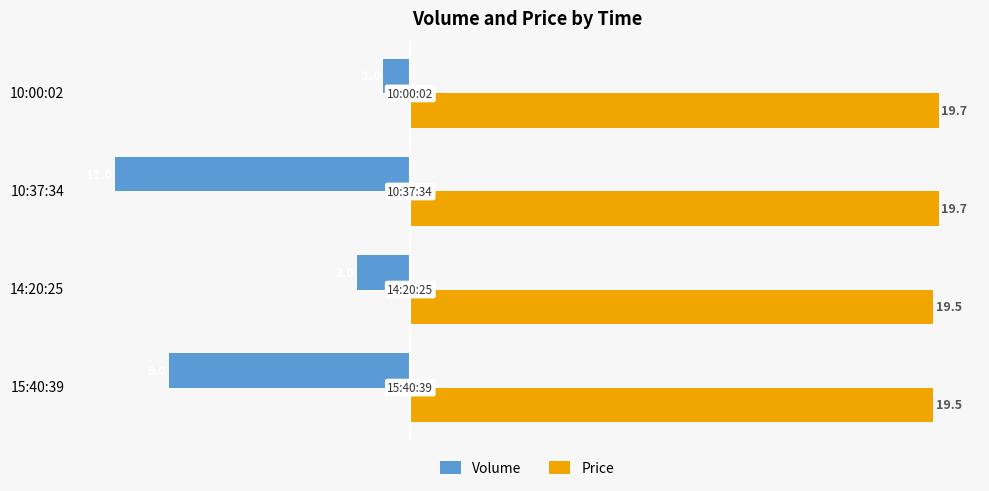

What is the highest value of the Volume series?

-1.0